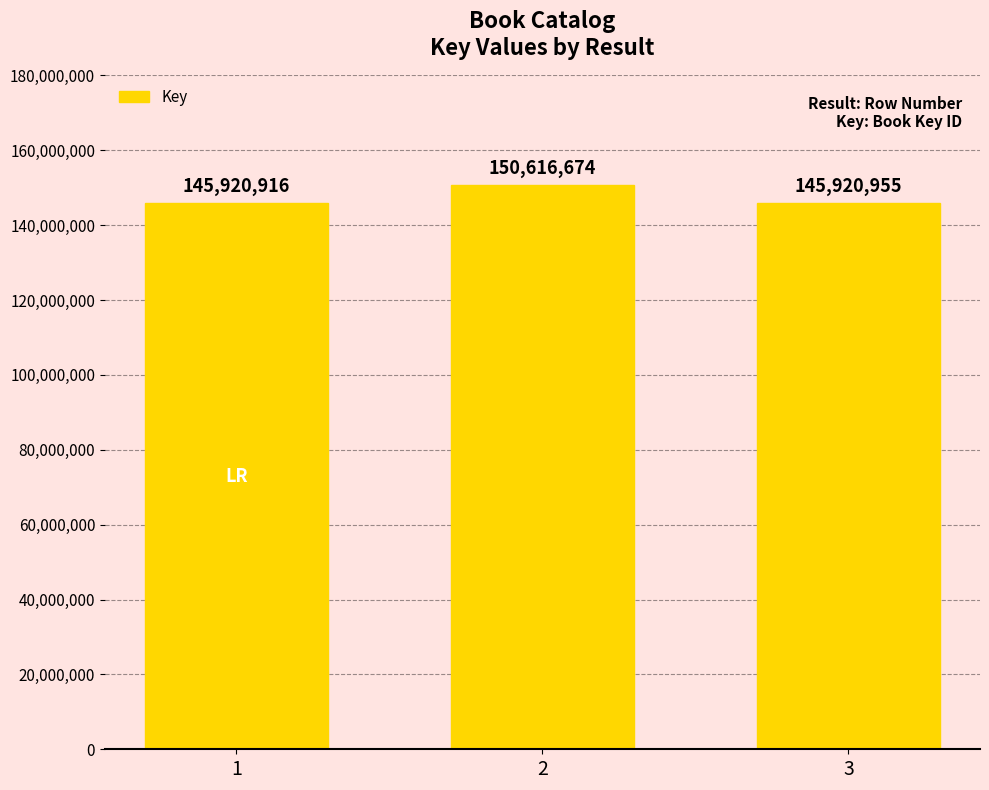

Reading left to right, transcribe all the data shown in this chart.

145920916	150616674	145920955